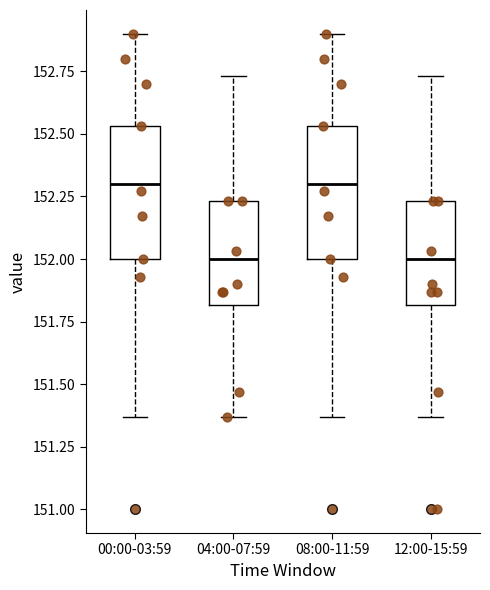

Where does the upper whisker of the box for 00:00-03:59 end on the y-axis? The values are not printed on the chart, so give them approximately, as read against the axis.

152.90